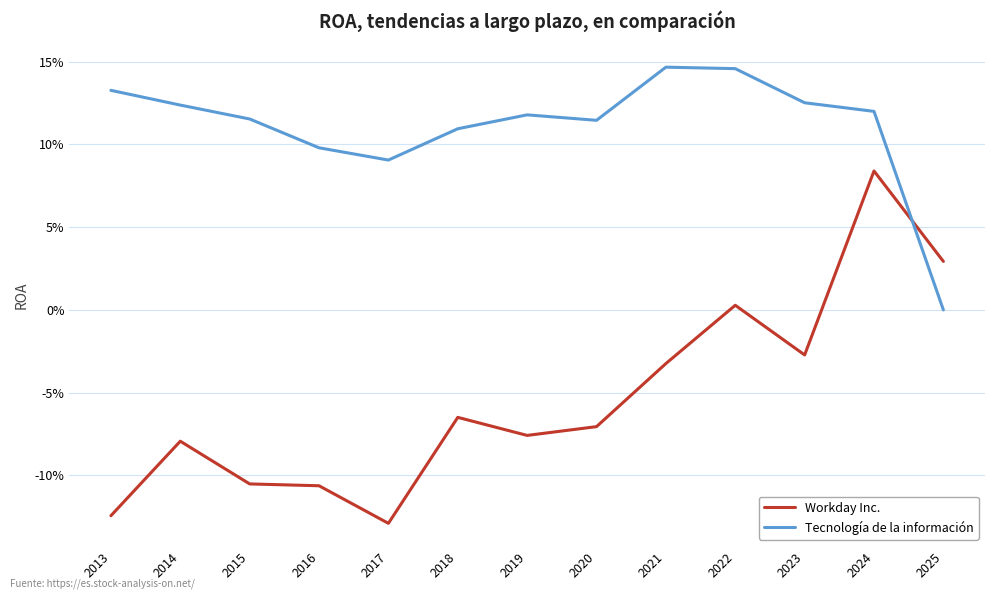

Which has a higher value, 2019 or 2022?

2022